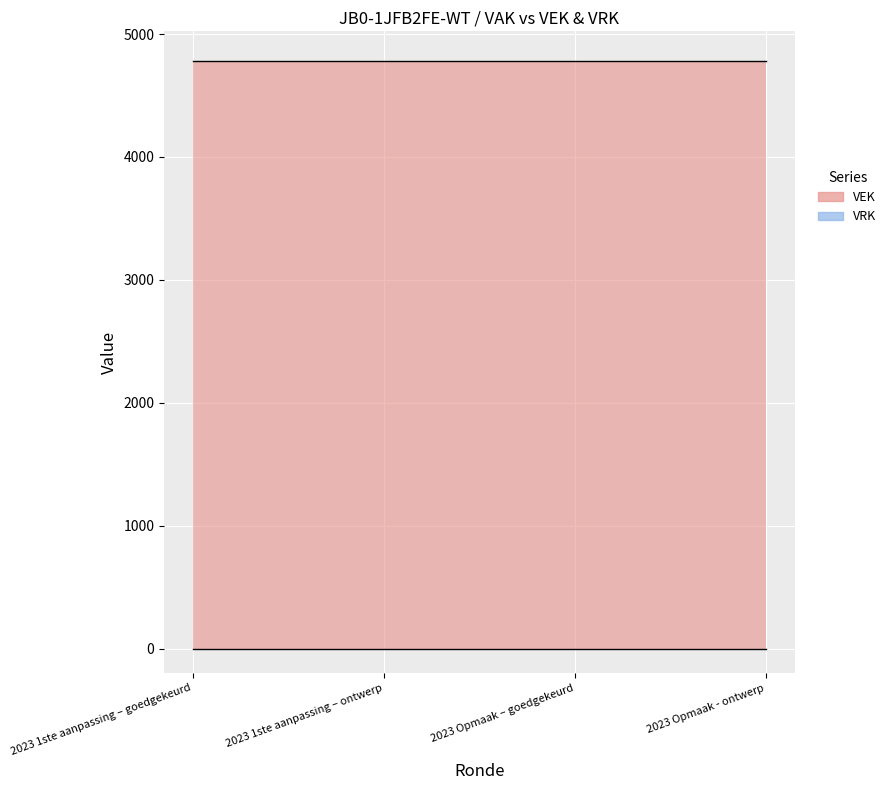

Is it true that VEK equals 7066 at 2023 Opmaak - ontwerp?

False